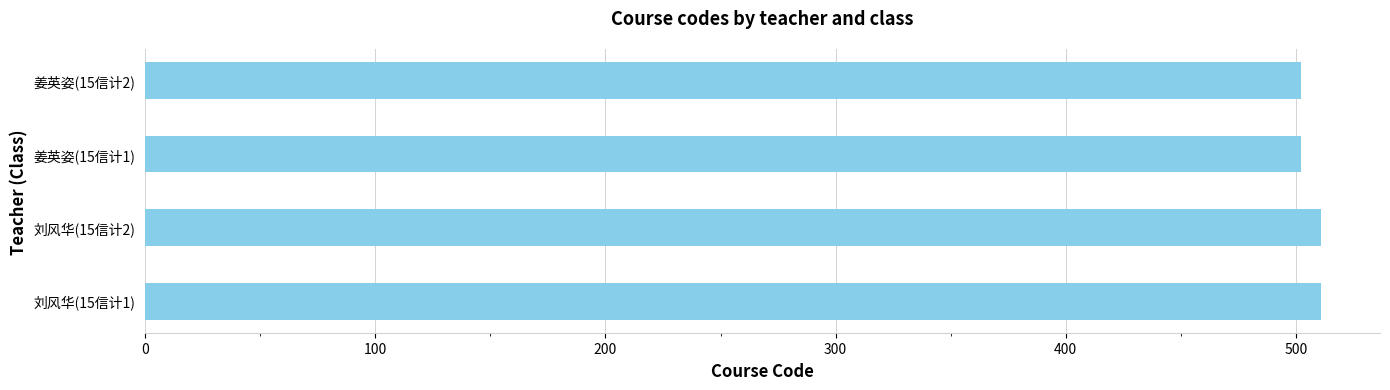

Reading bottom to top, what are all the values shown in this chart?

刘风华(15信计1)=511	刘风华(15信计2)=511	姜英姿(15信计1)=502	姜英姿(15信计2)=502